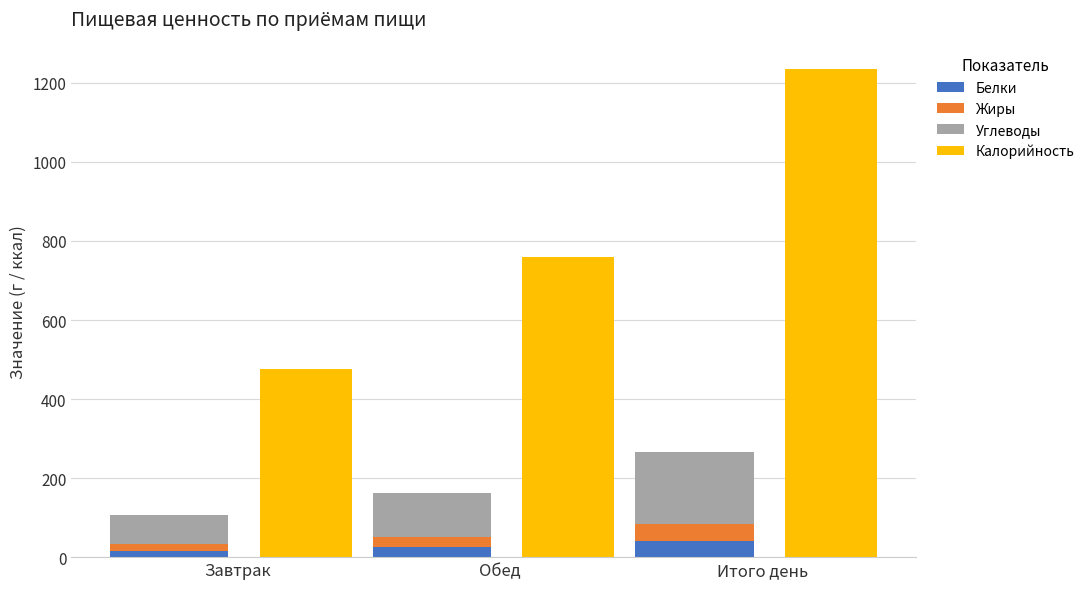

What is the average value of the Жиры series?

28.4